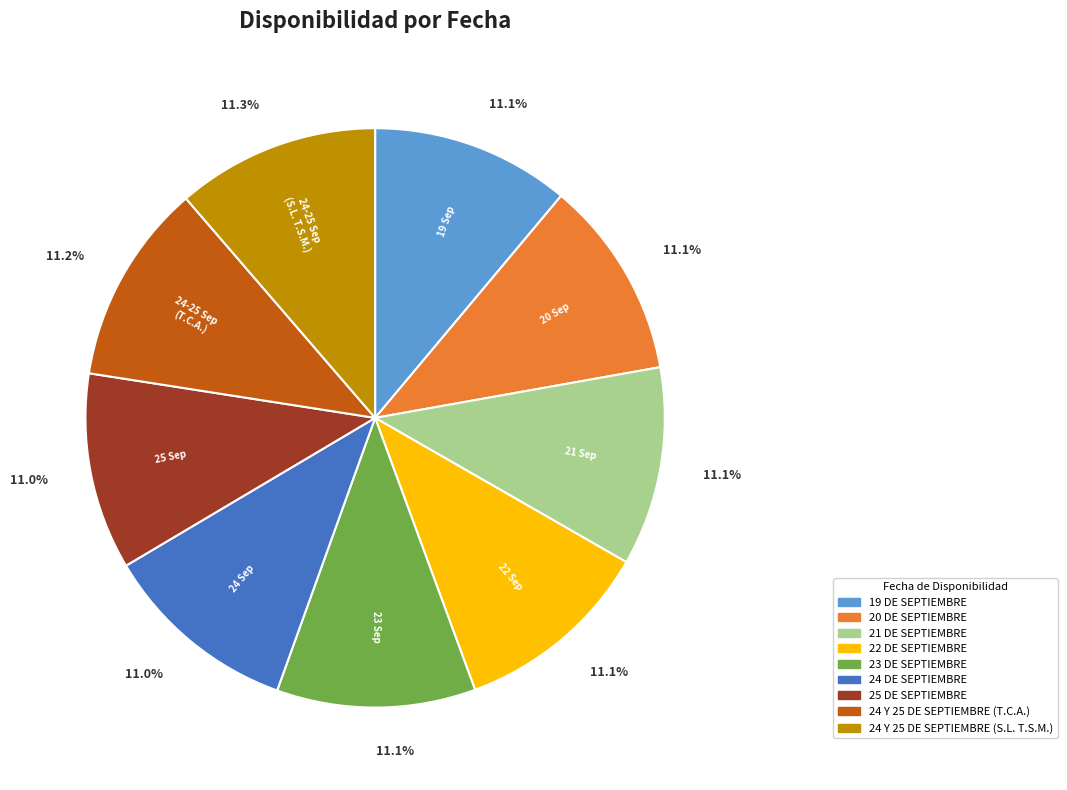

What portion of the pie excludes 24 DE SEPTIEMBRE?

89.0%